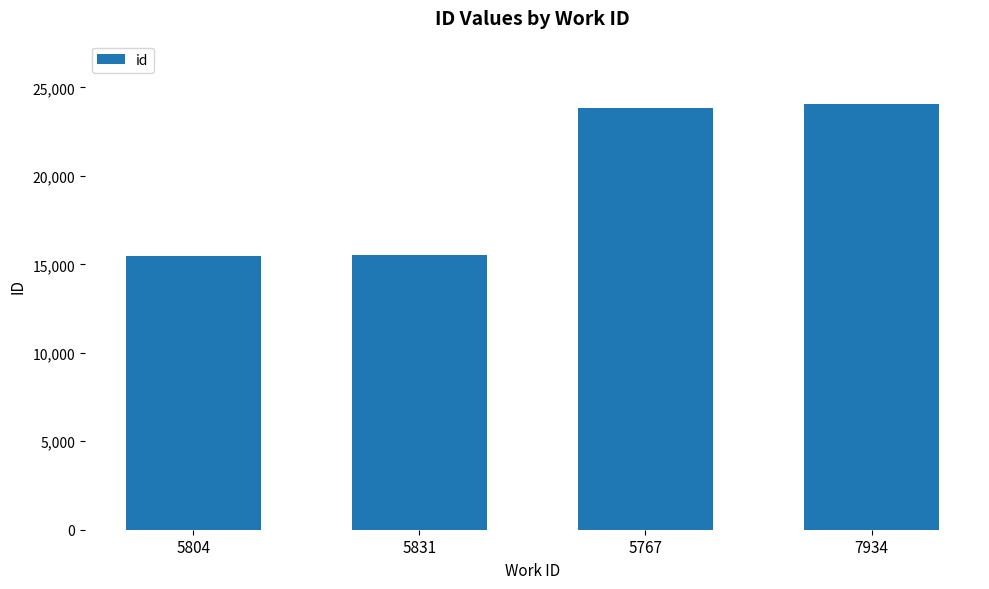

What is the smallest value displayed?

15472